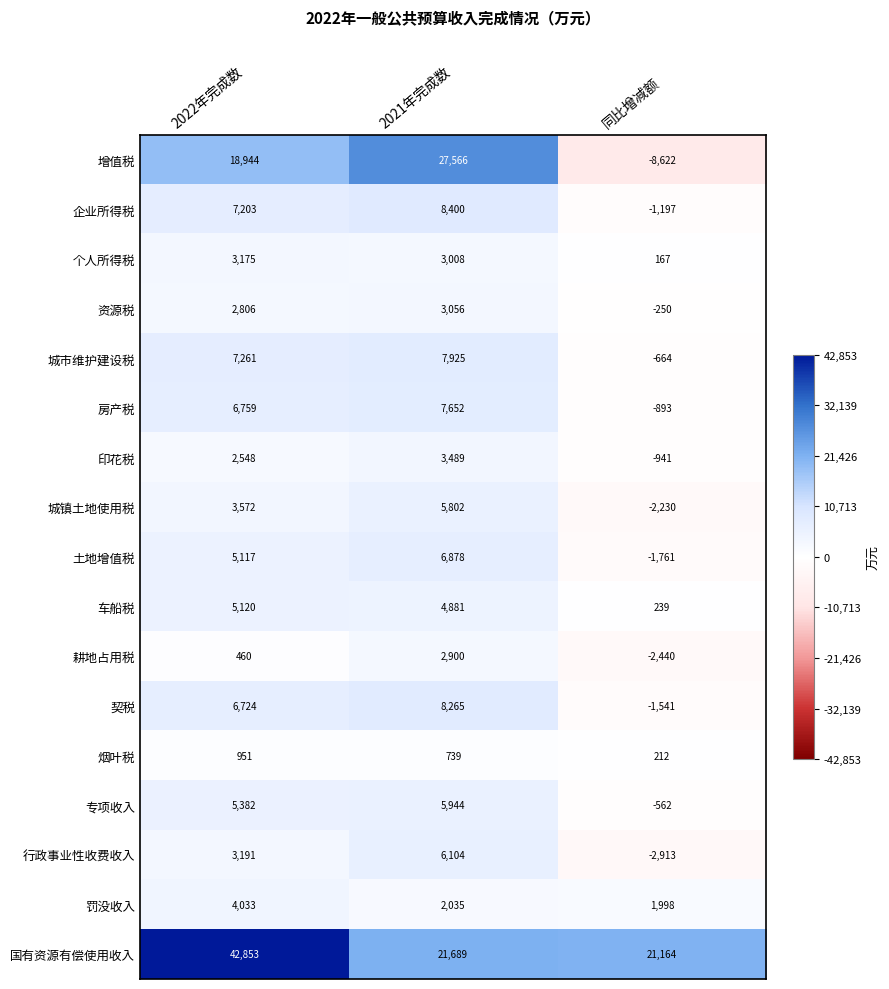

Between 2022年完成数 and 2021年完成数, which series saw the biggest shift?

国有资源有偿使用收入